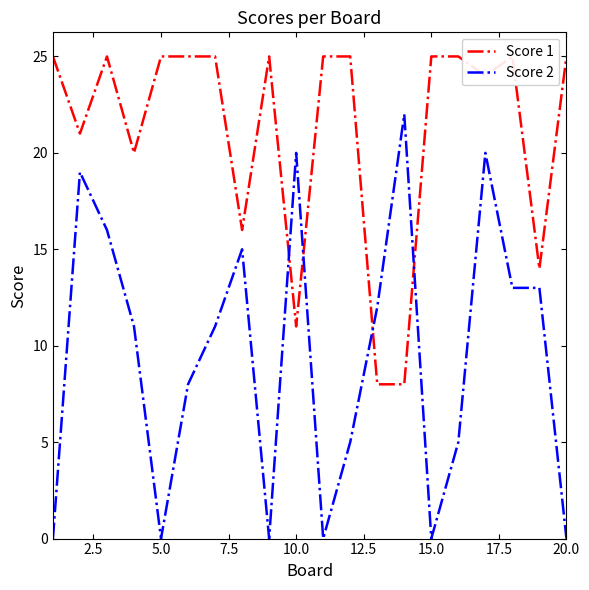

Is it true that Score 2 equals 0 at 20.0?

True